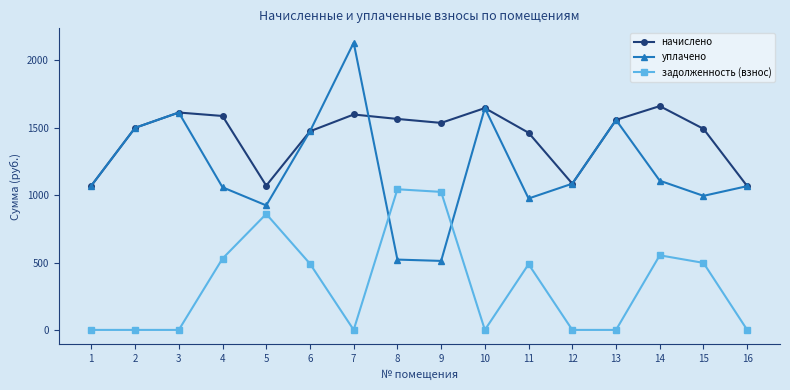

What are all the series names shown in the legend?

начислено, уплачено, задолженность (взнос)